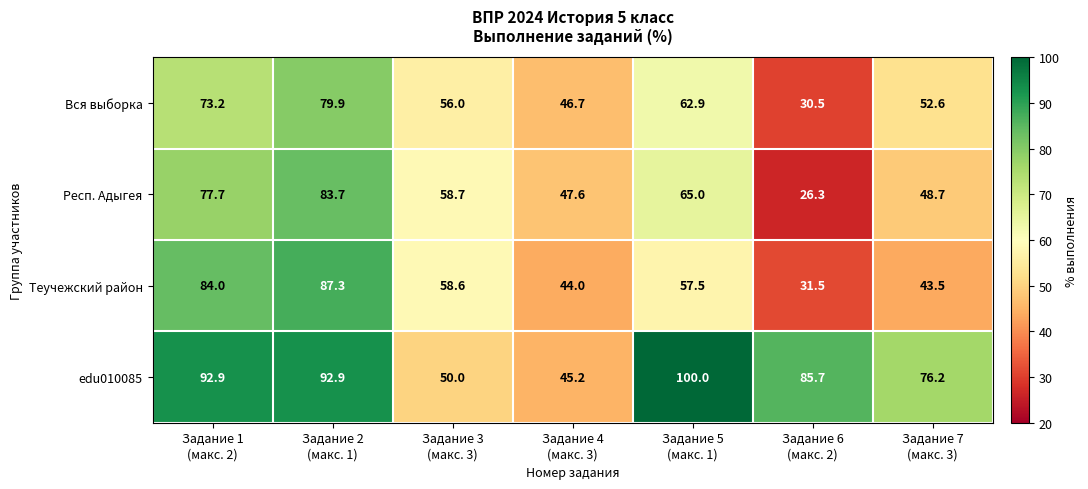

What is the difference between the maximum and minimum values in the Респ. Адыгея series?

57.4